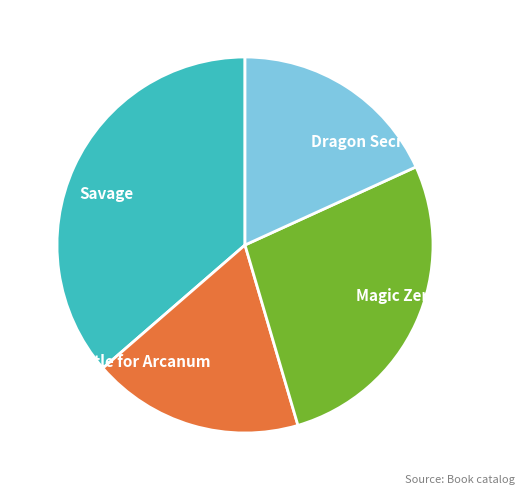

Is Magic Zero the majority of the pie?

No